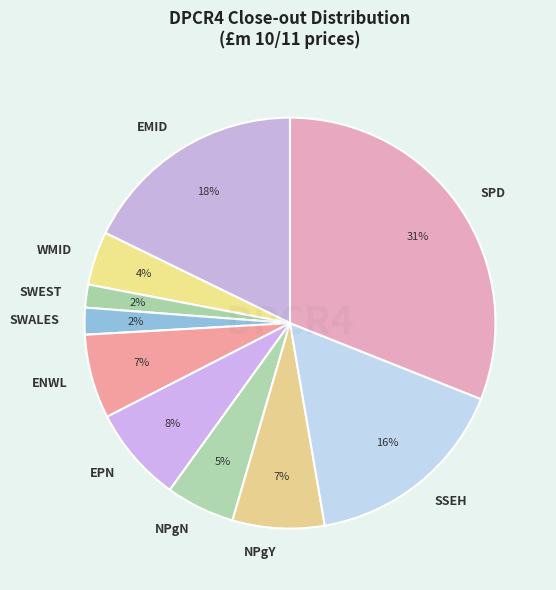

Combined, do WMID and NPgN account for over 50%?

No